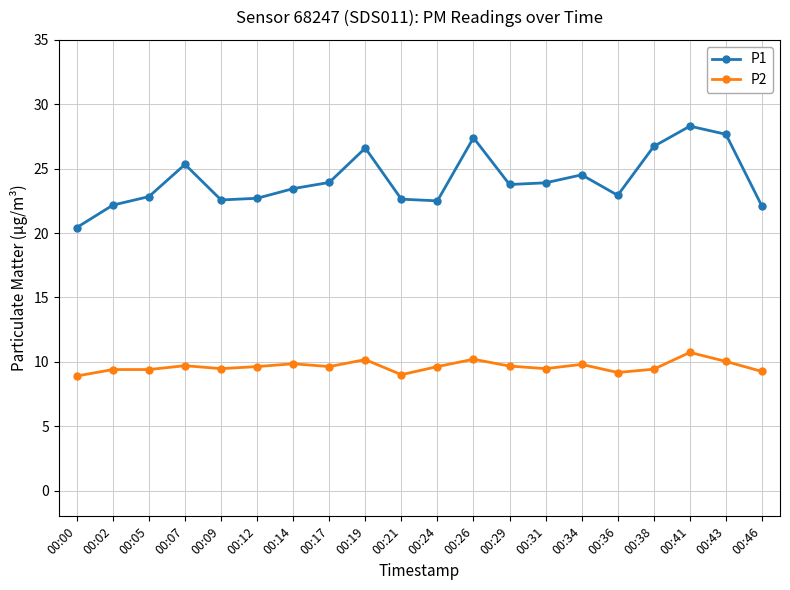

Is this an area chart (filled region under the line)?

No